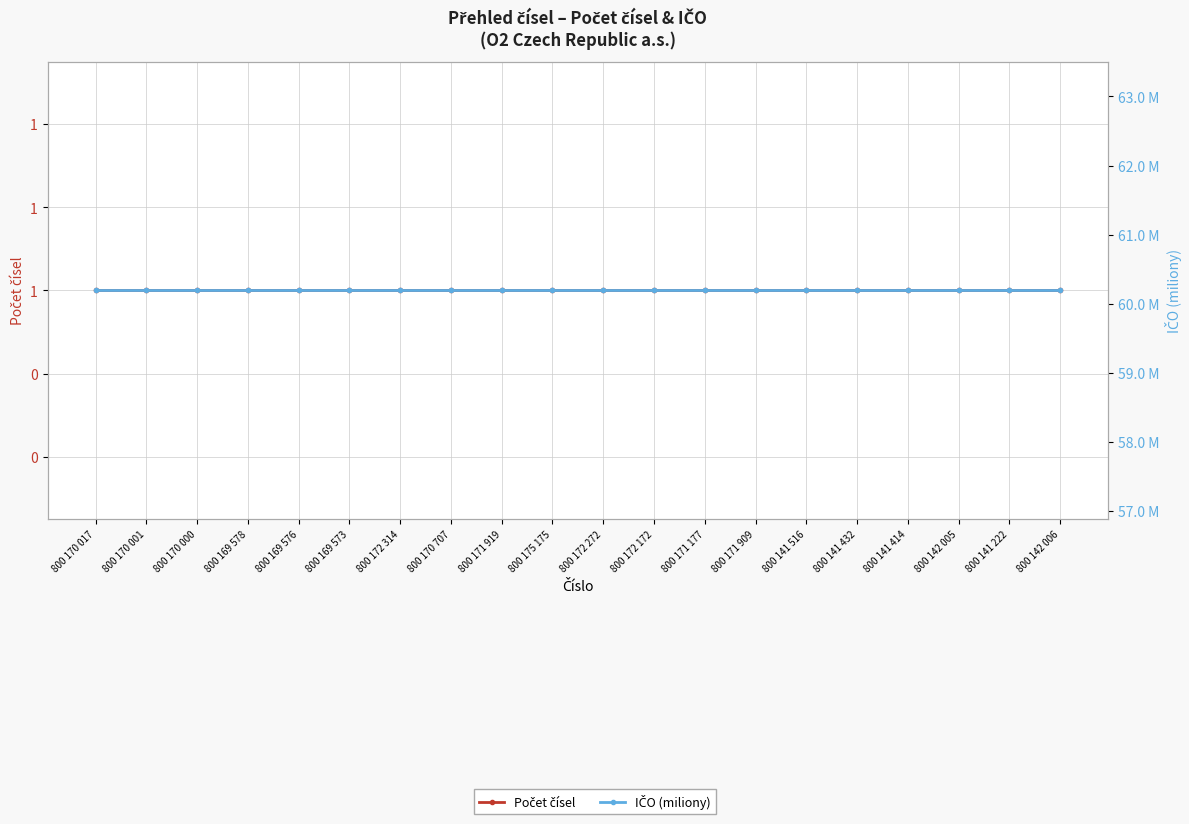

How many lines are shown in the chart?

2